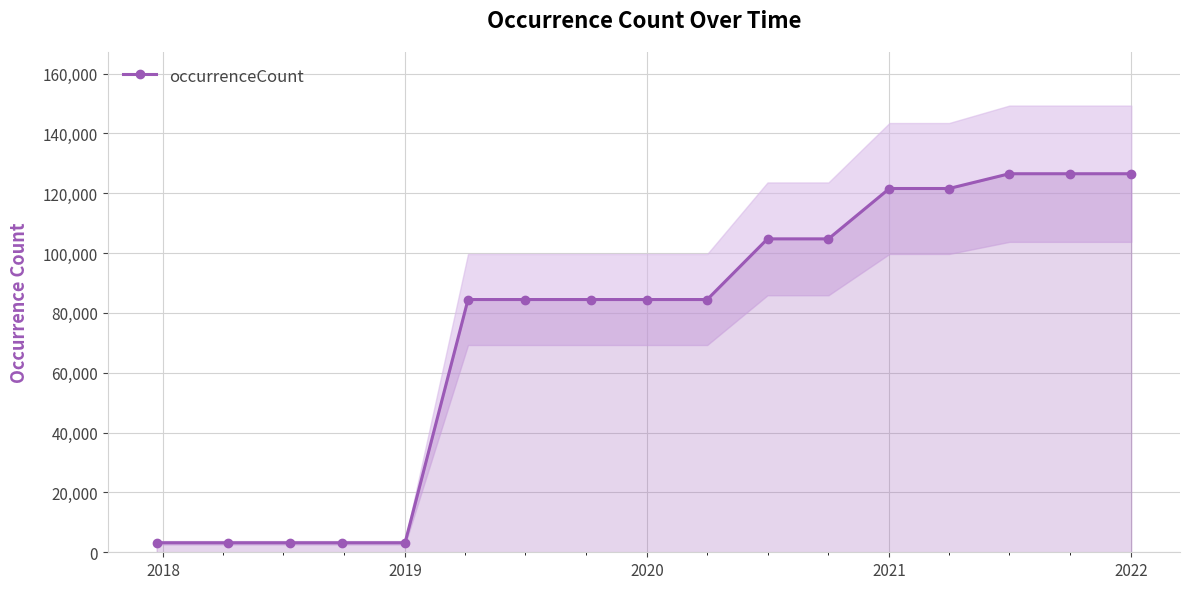

What is the maximum value for occurrenceCount?

126517